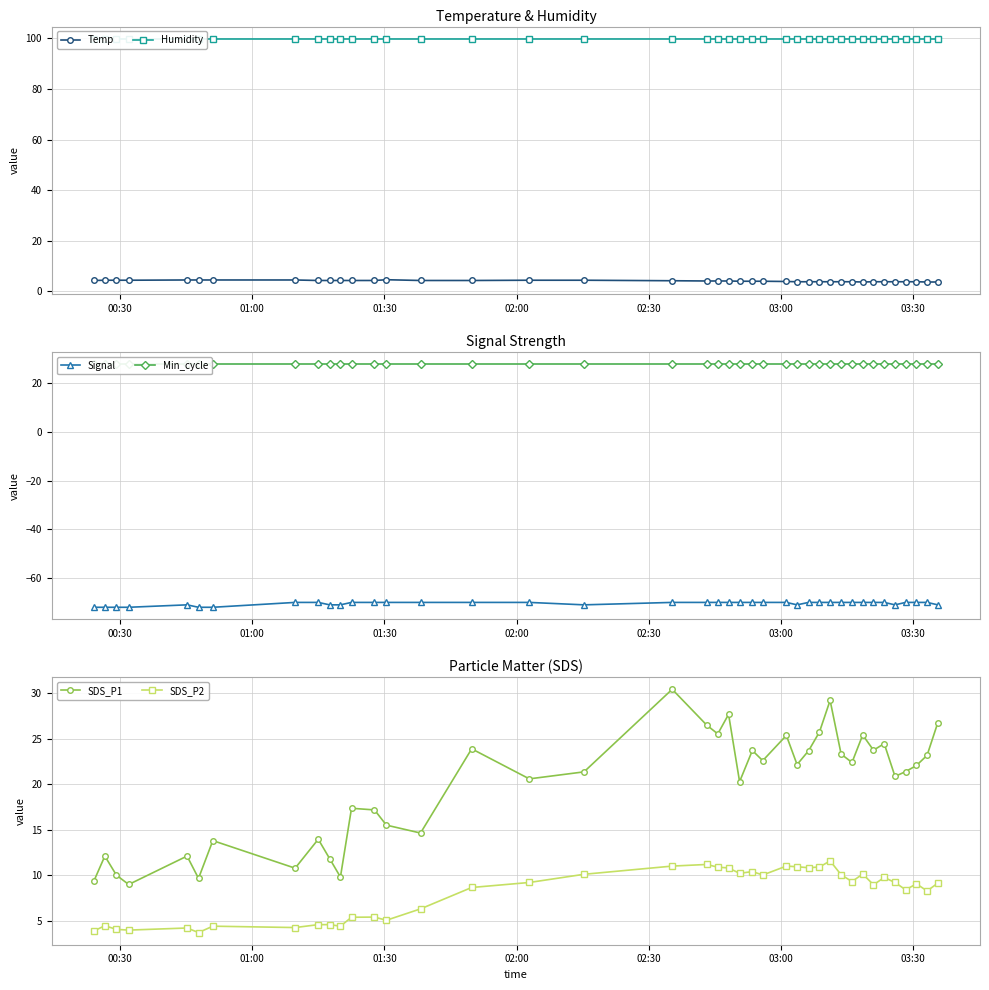

What is the minimum value for Signal?

-72